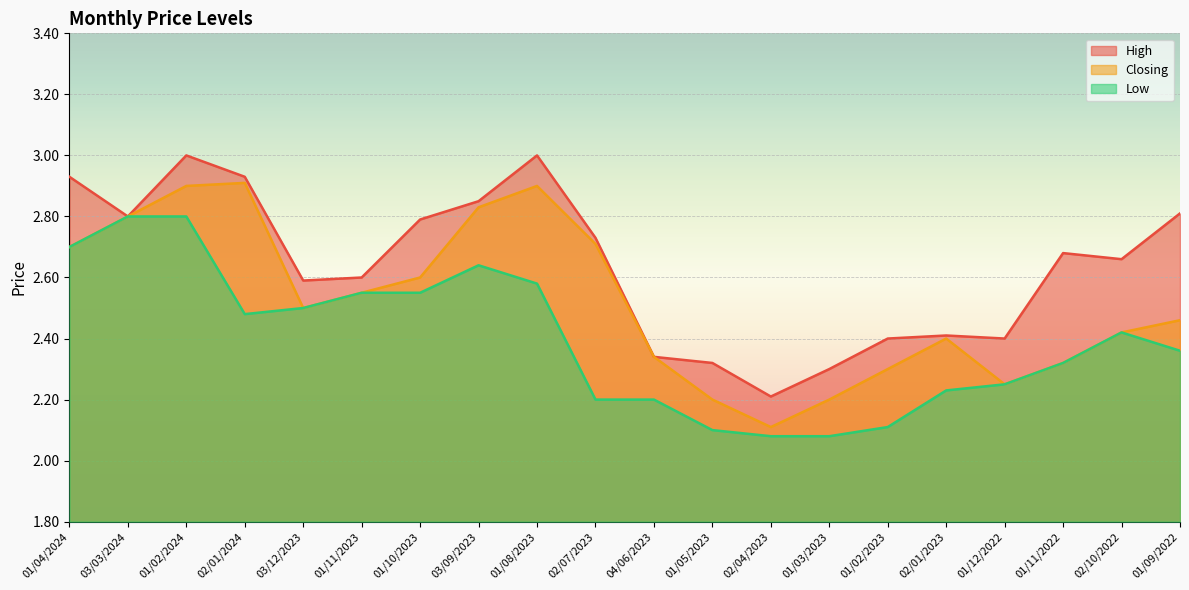

True or false: High has more than 0 interior local peaks.

True